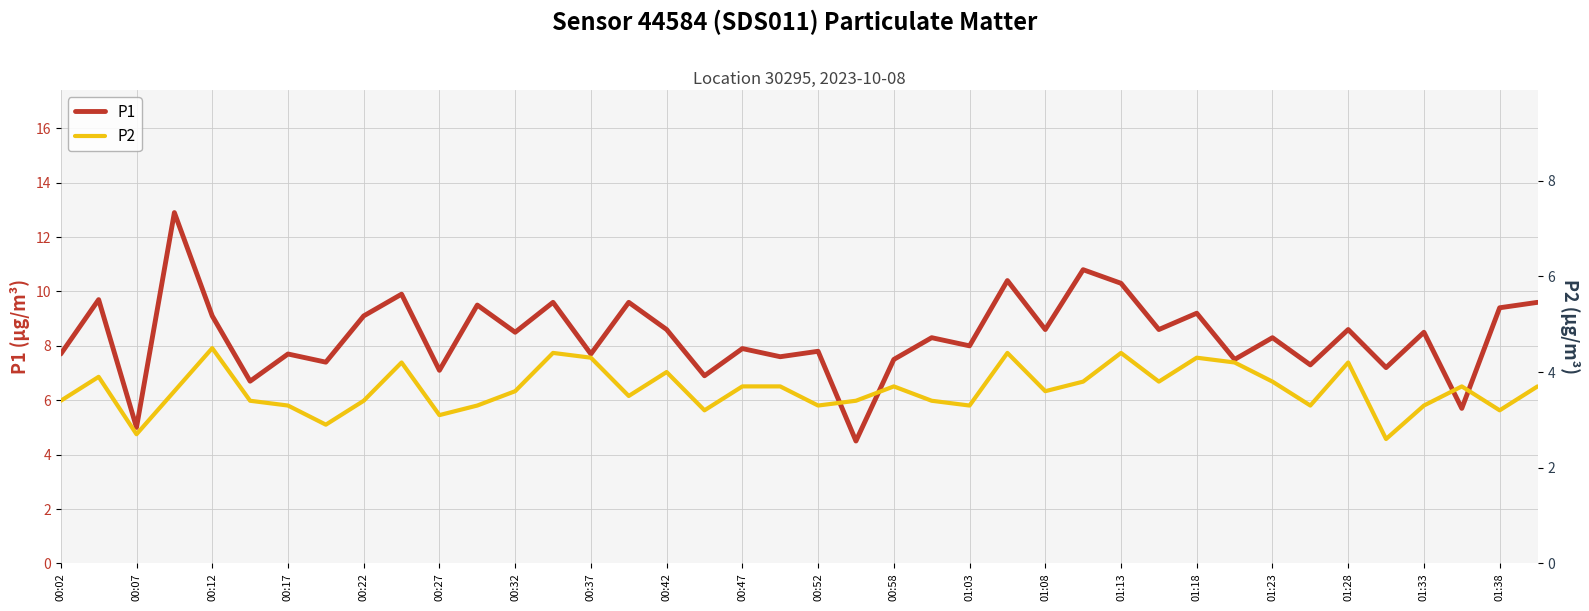

Which series has the widest spread of values?

P1